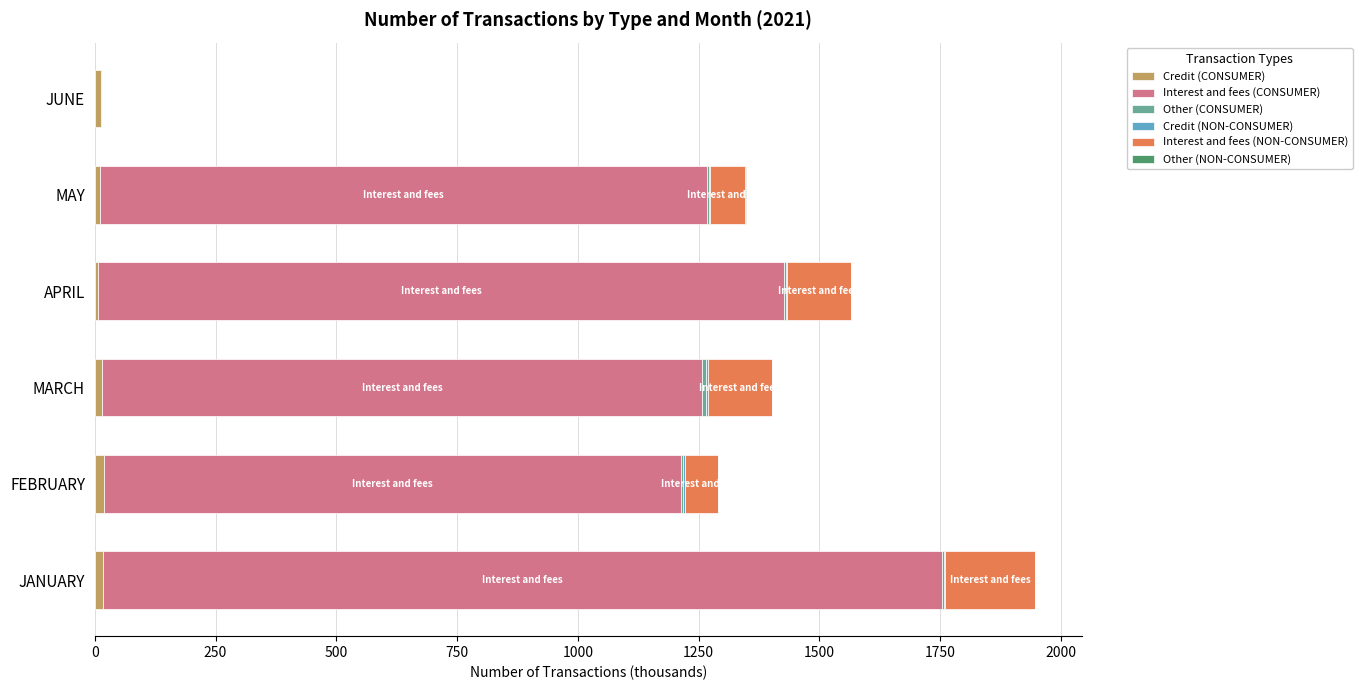

At which category is the sum across all series the highest?

JANUARY